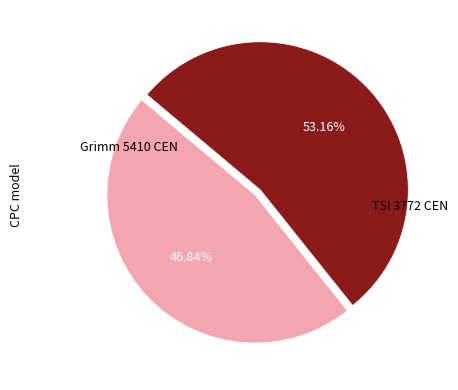

How many segments does this pie chart have?

2